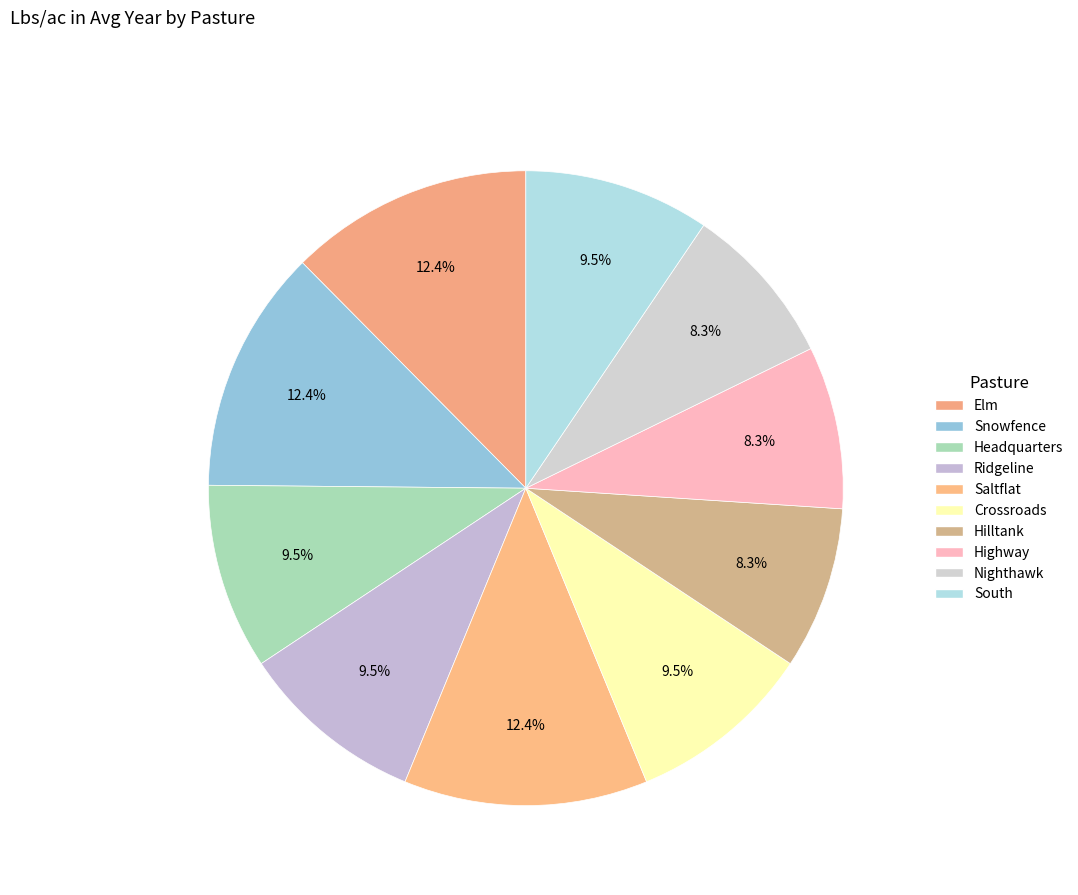

Count the number of slices in the pie.

10